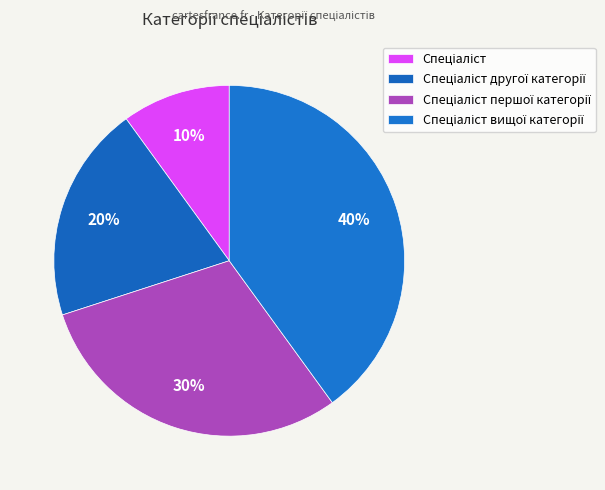

Which slice is the largest?

Спеціаліст вищої категорії